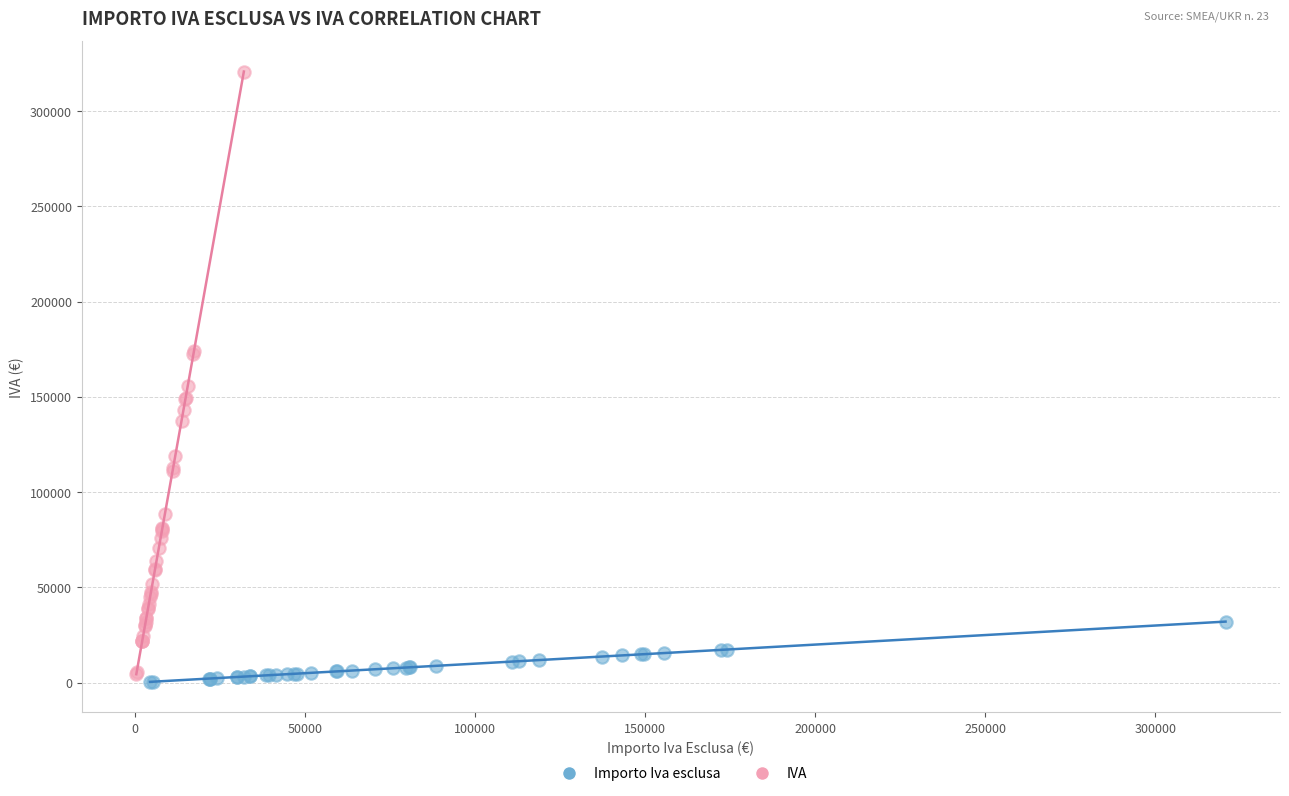

Which series reaches the maximum Y coordinate?

IVA